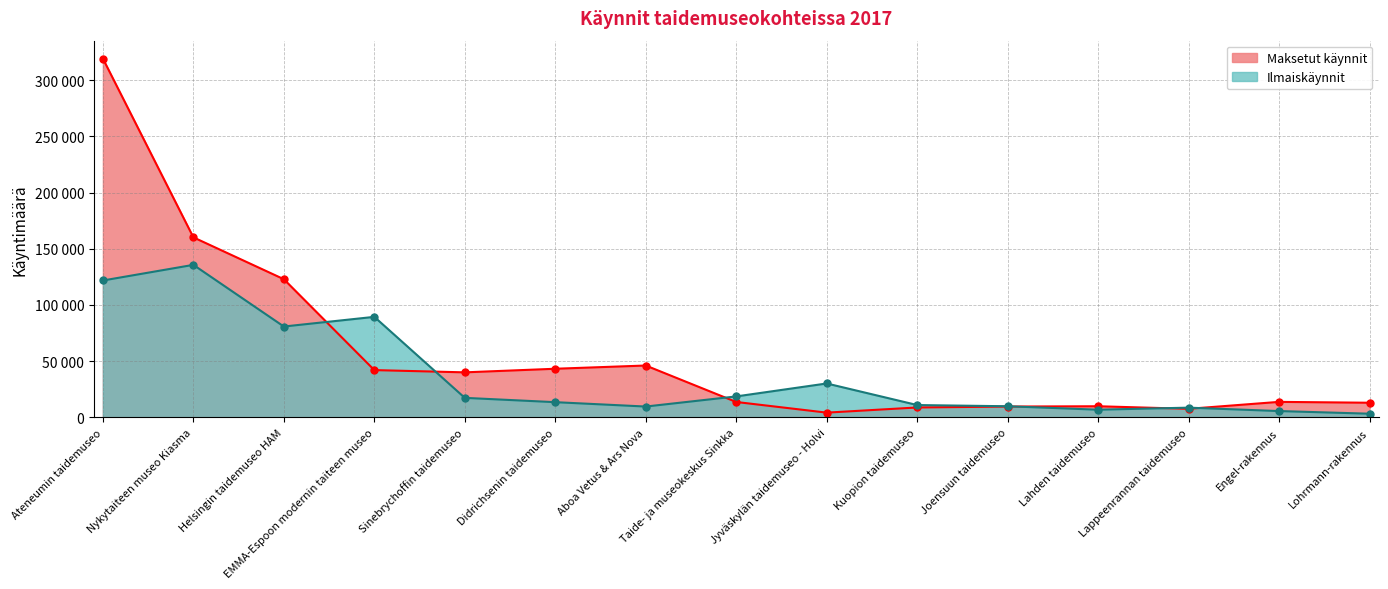

How many series are shown in this chart?

2